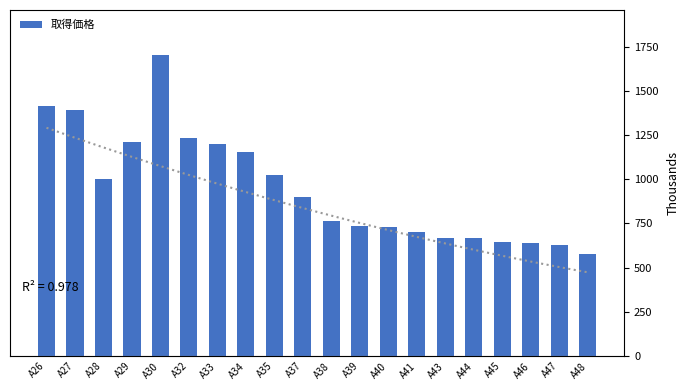

What is the ratio of the value at A39 to the value at A26?

0.5